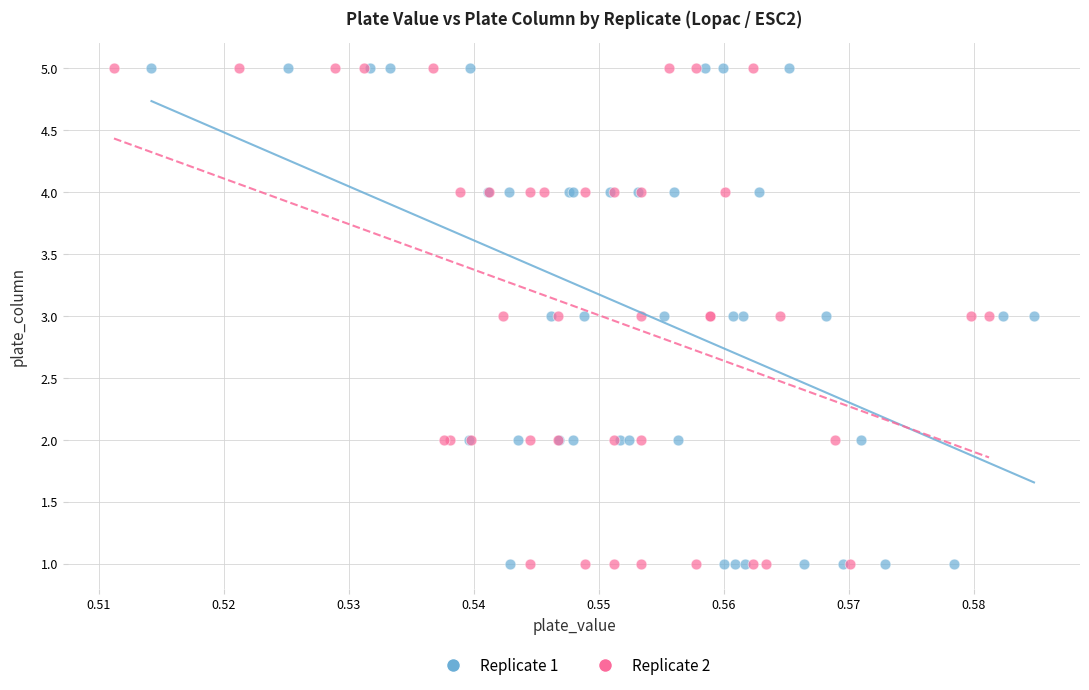

What are all the series names shown in the legend?

Replicate 1, Replicate 2